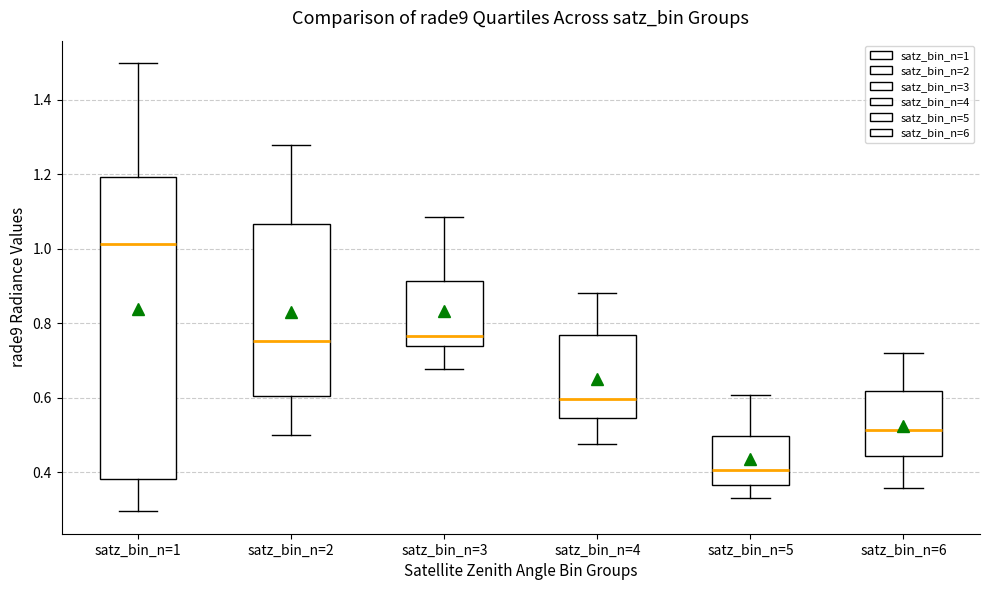

Reading left to right, transcribe this box plot: for each box, give where its median line is, the range the box spans, and where its two whiskers end, as read against the y-axis. The values are not printed on the chart, so give them approximately, as read against the axis.

satz_bin_n=1: median 1.02, box 0.38 to 1.20, whiskers 0.30 to 1.50
satz_bin_n=2: median 0.76, box 0.60 to 1.06, whiskers 0.50 to 1.28
satz_bin_n=3: median 0.76, box 0.74 to 0.92, whiskers 0.68 to 1.08
satz_bin_n=4: median 0.60, box 0.54 to 0.76, whiskers 0.48 to 0.88
satz_bin_n=5: median 0.40, box 0.36 to 0.50, whiskers 0.34 to 0.60
satz_bin_n=6: median 0.52, box 0.44 to 0.62, whiskers 0.36 to 0.72